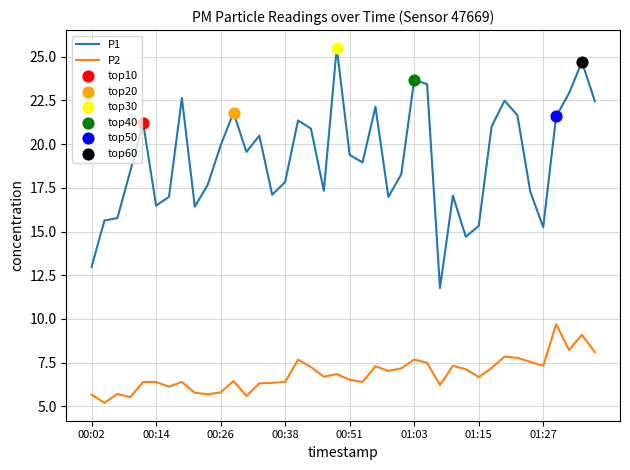

Which series has the largest total across all categories?

P1